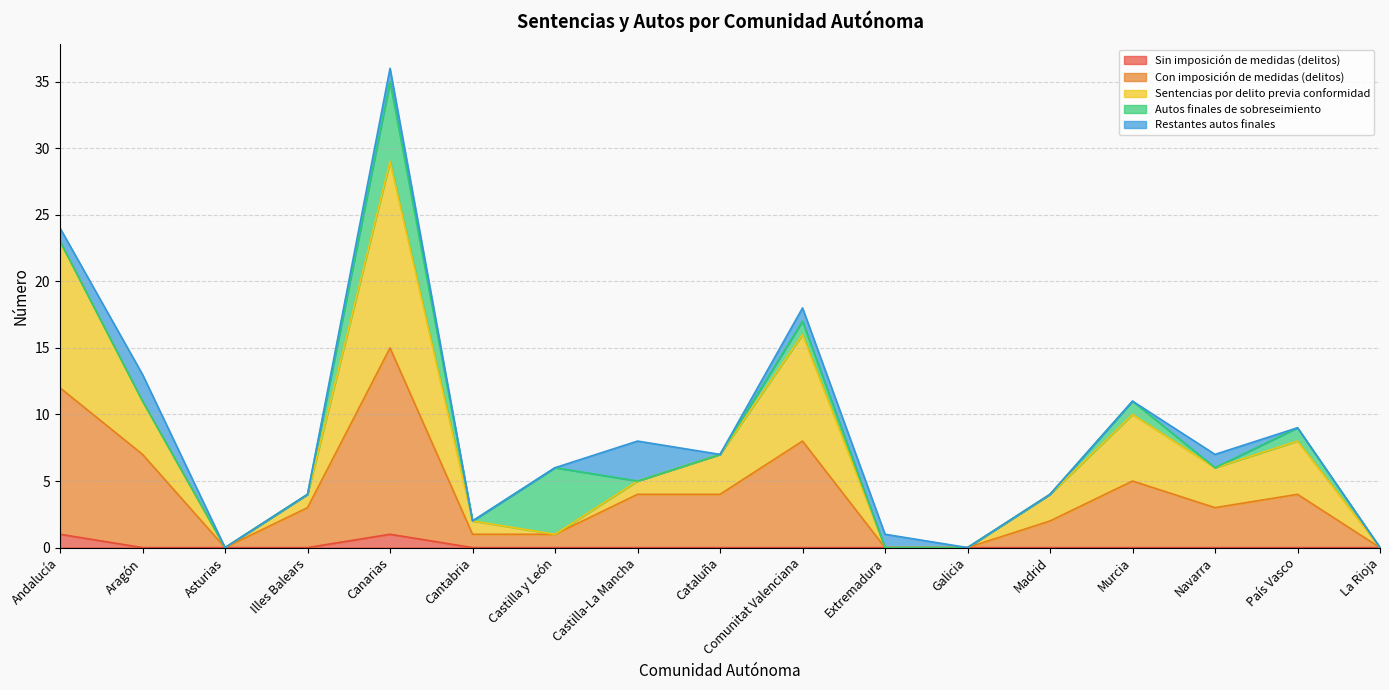

How many lines are shown in the chart?

5